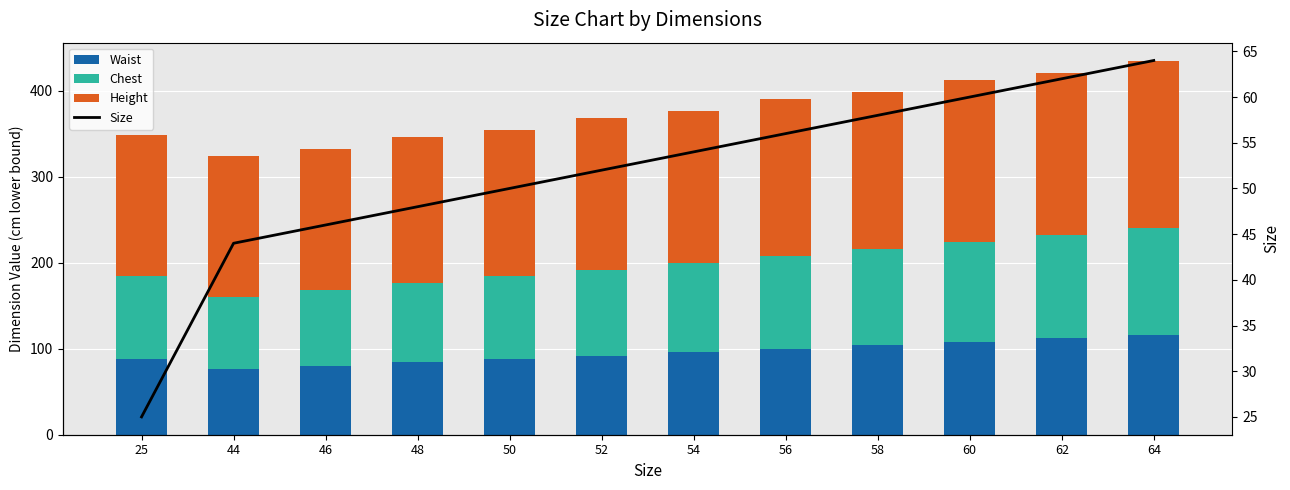

Reading left to right, transcribe all the data shown in this chart.

Waist: 88	76	80	84	88	92	96	100	104	108	112	116
Chest: 96	84	88	92	96	100	104	108	112	116	120	124
Height: 164	164	164	170	170	176	176	182	182	188	188	194
Size: 25	44	46	48	50	52	54	56	58	60	62	64